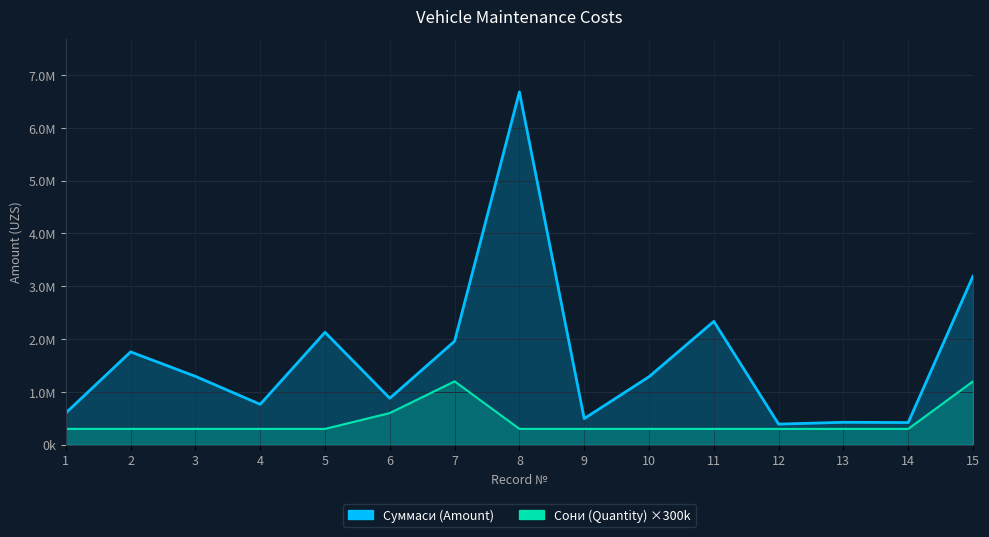

How many lines are shown in the chart?

2